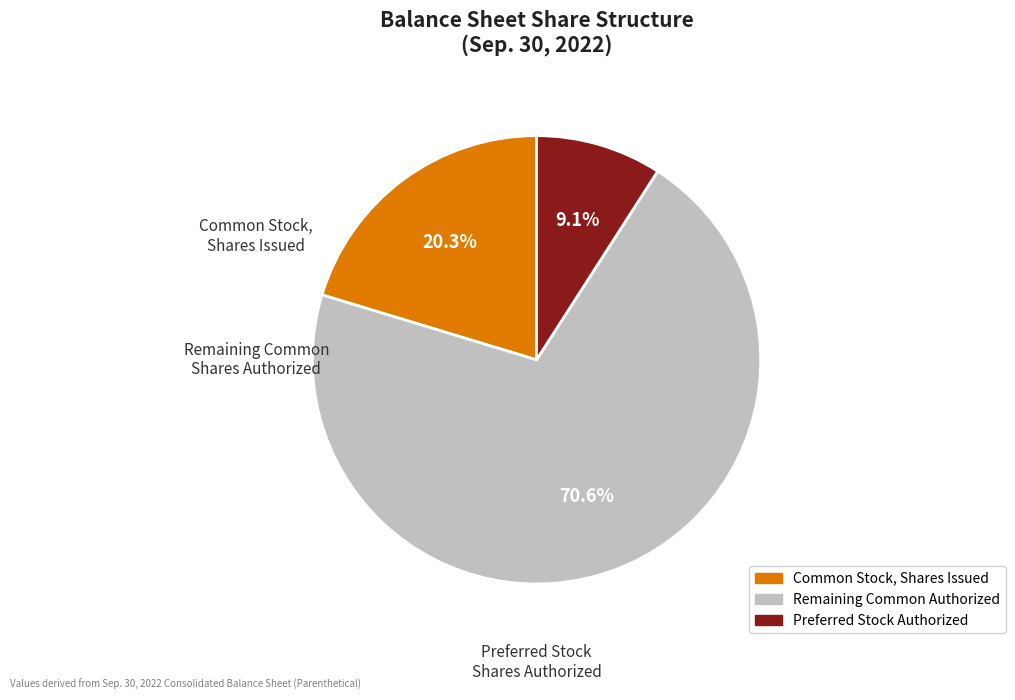

Is there any slice that represents more than half of the pie?

Yes